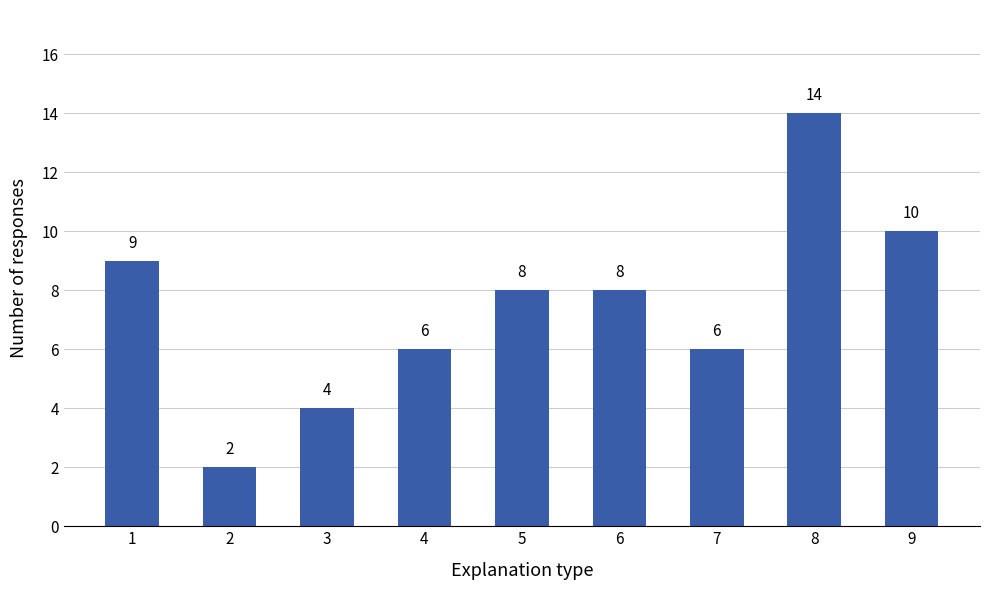

Is it true that the value at 6 is 2?

False